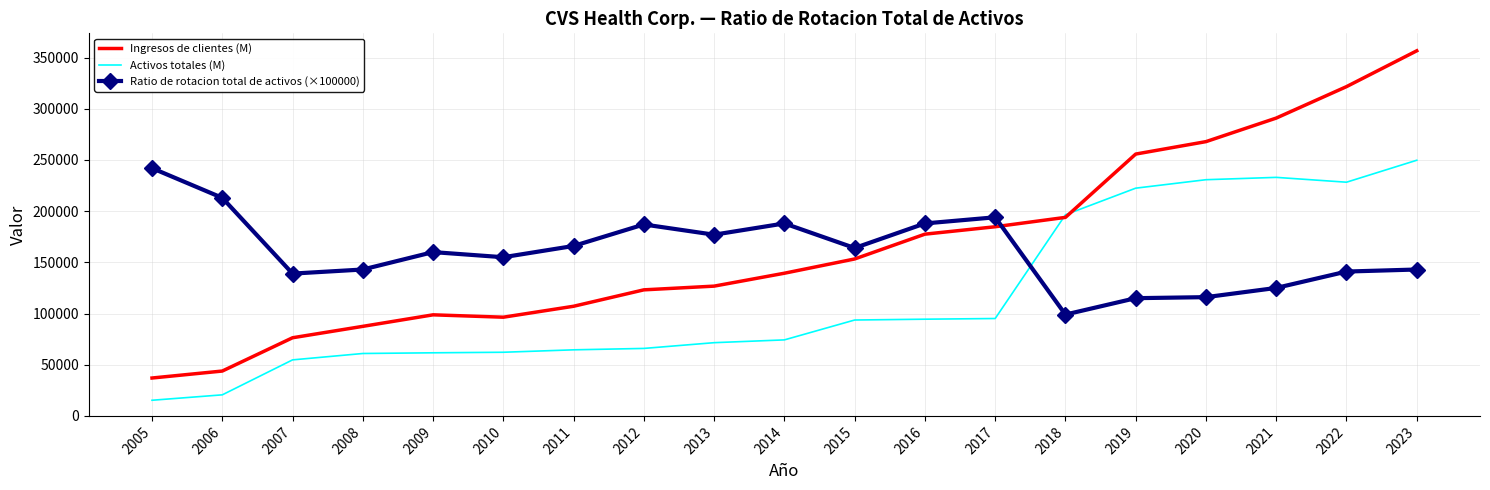

The value of Activos totales (M) at 2009 is 15314.4. True or false?

False